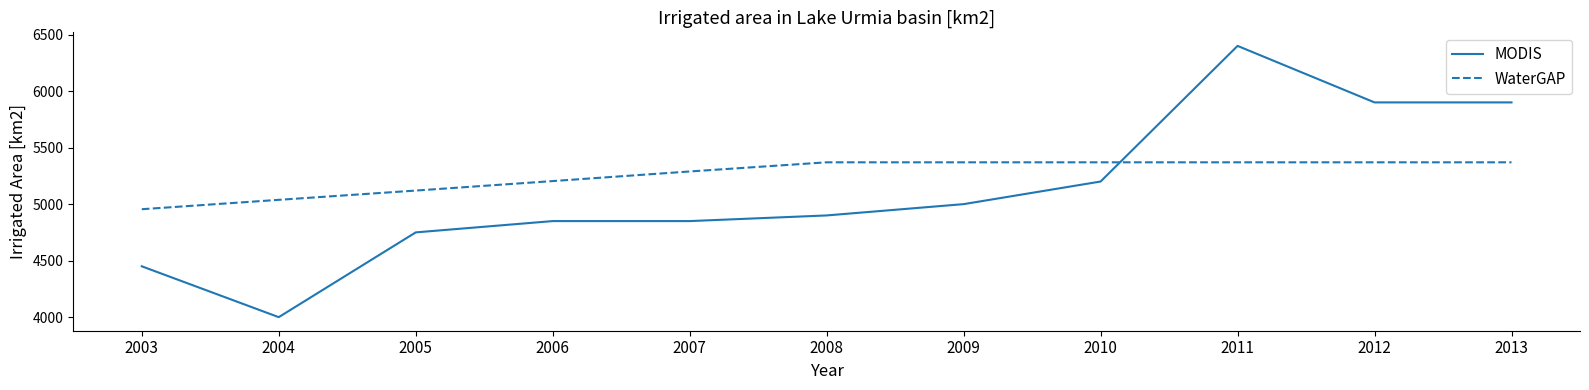

Rank the series by their maximum value, from highest to lowest.

MODIS, WaterGAP